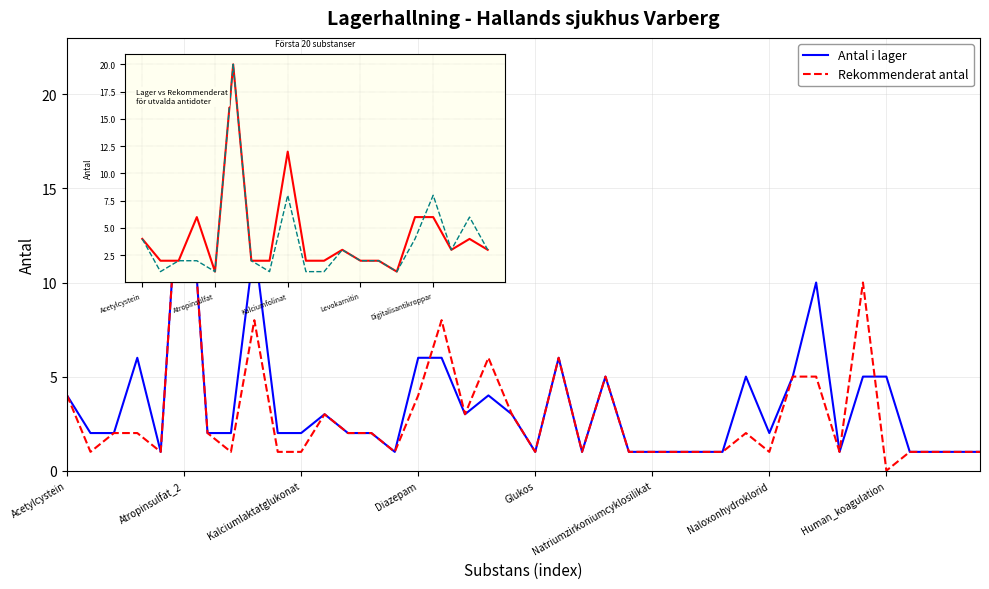

What is the difference between the antal_i_lager values at 15 and 36?

5